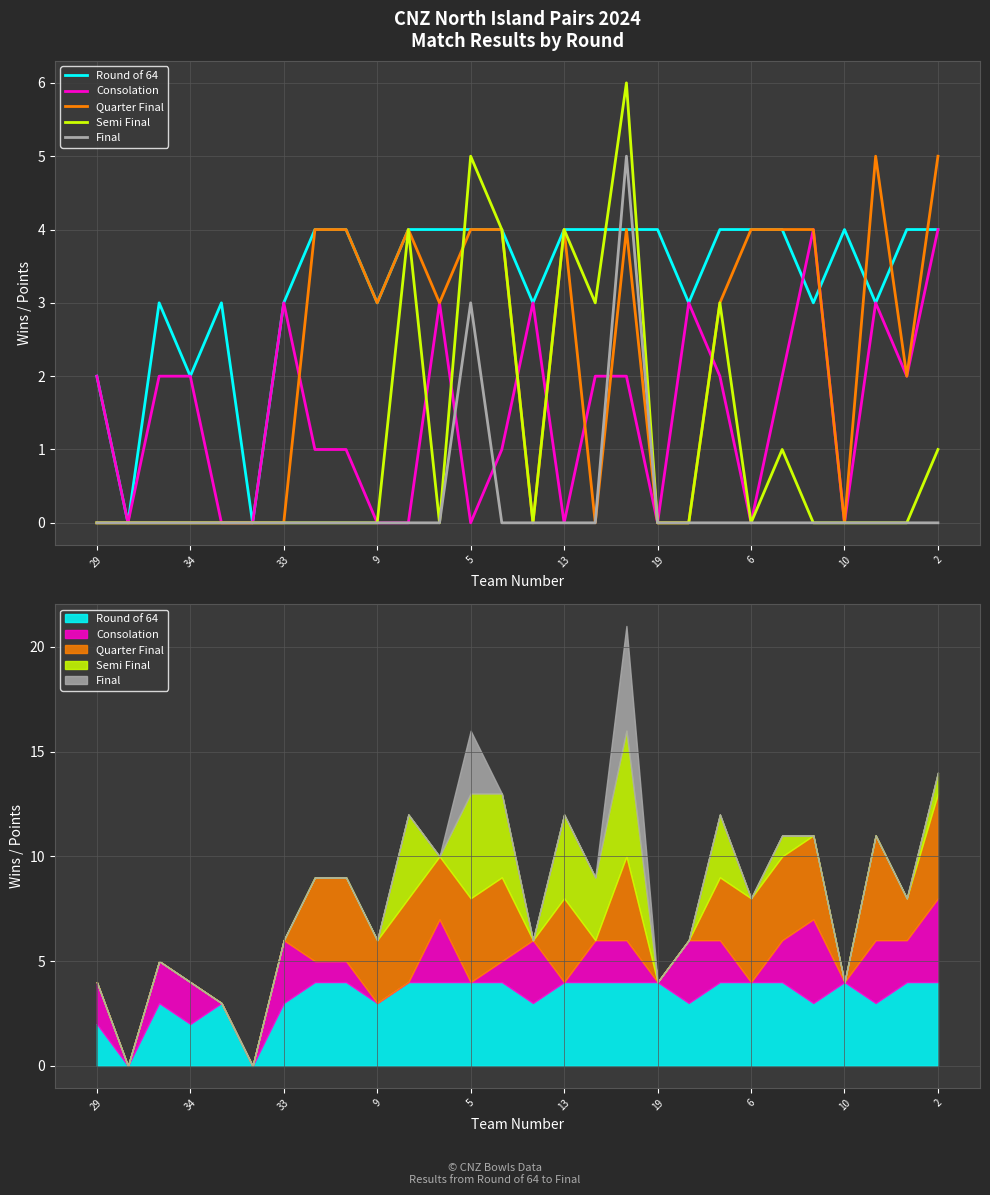

List the series in order of their peak value, highest first.

Semi Final, Quarter Final, Final, Round of 64, Consolation